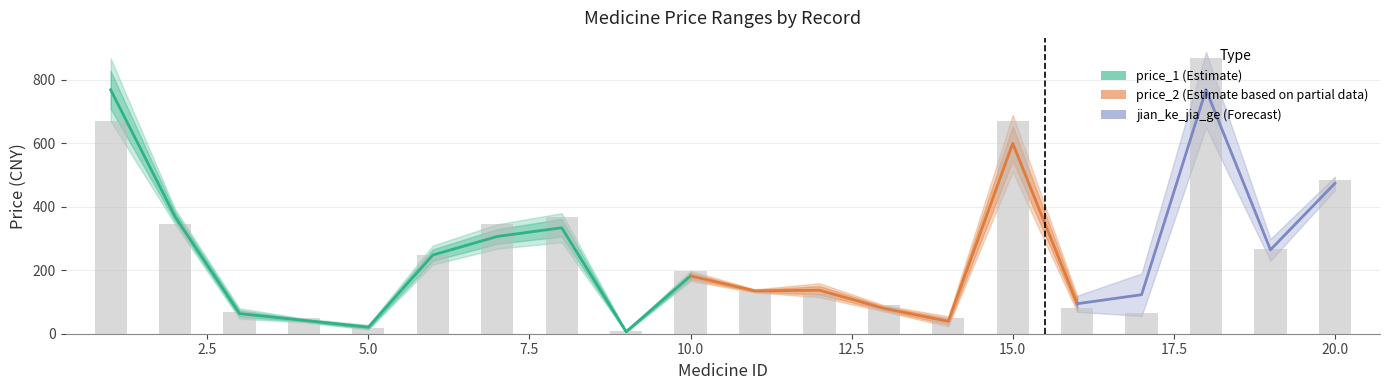

At which category is the sum across all series the highest?

18